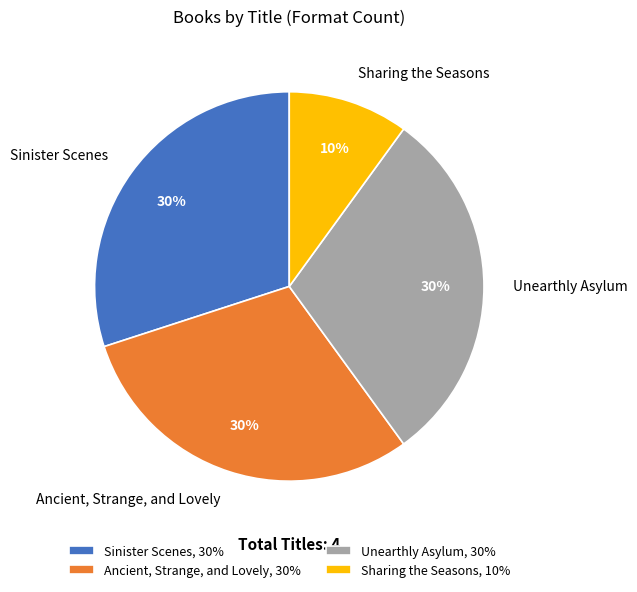

Which slice is the smallest?

Sharing the Seasons